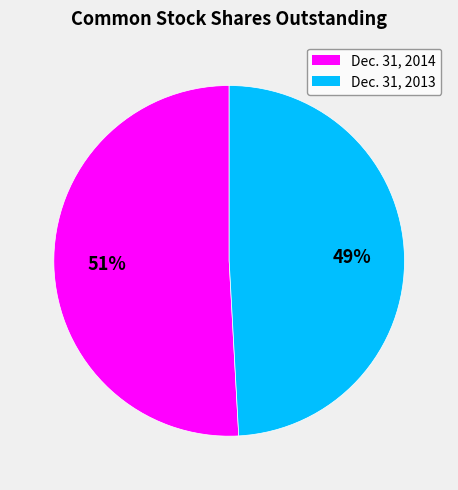

How many slices are in this pie chart?

2